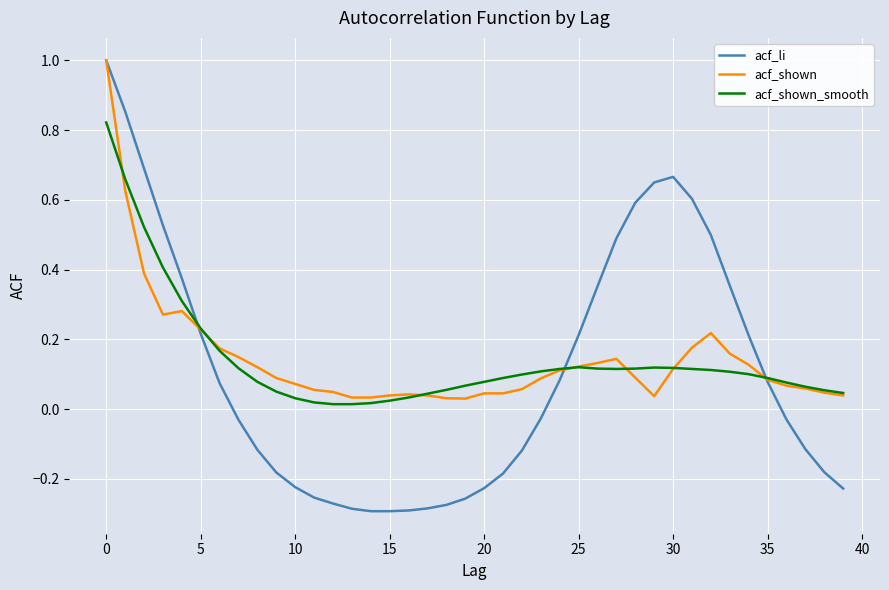

What is the greatest value displayed?

1.0